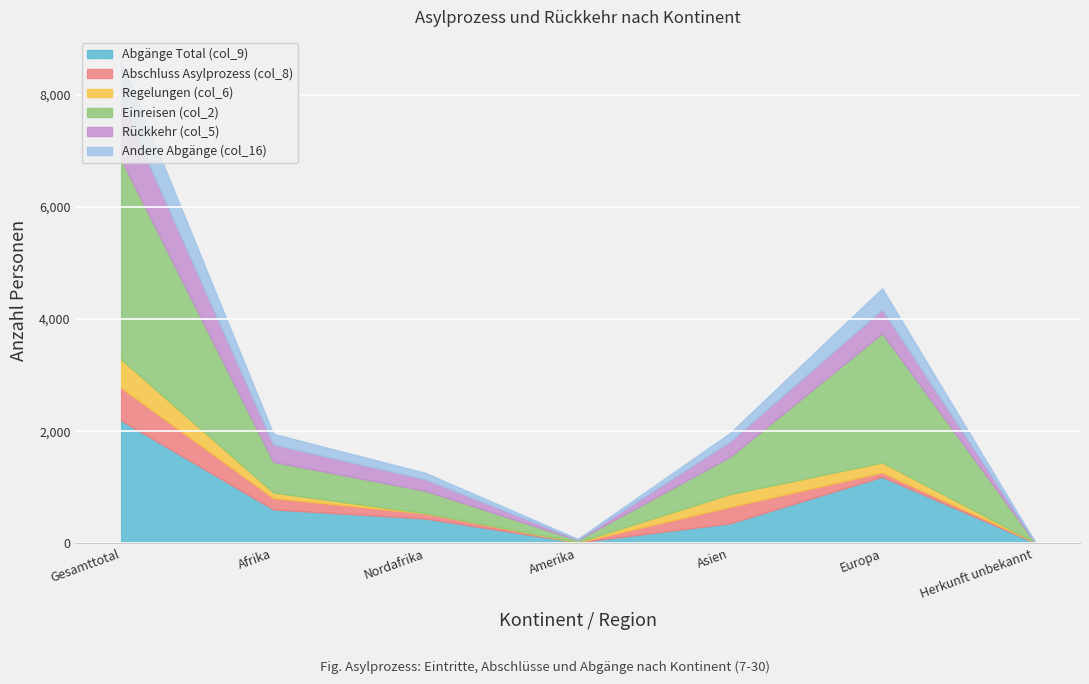

What is the label of the 7th point from the right?

Gesamttotal